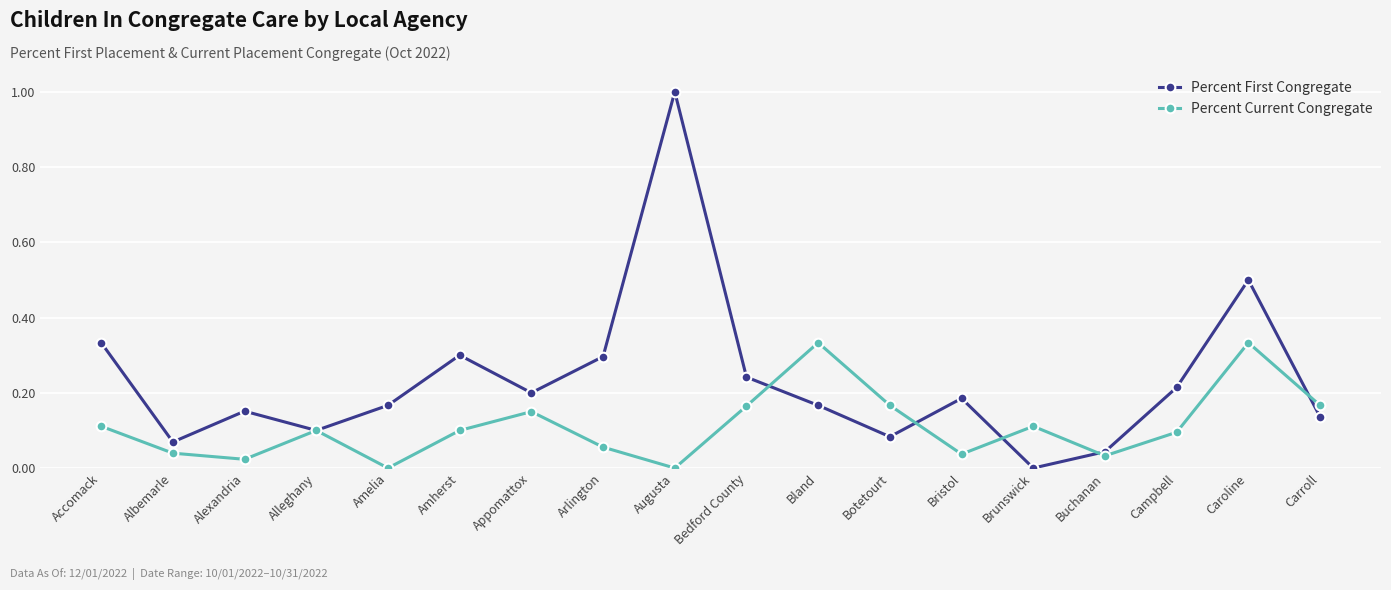

What is the label of the 3rd point from the left?

Alexandria